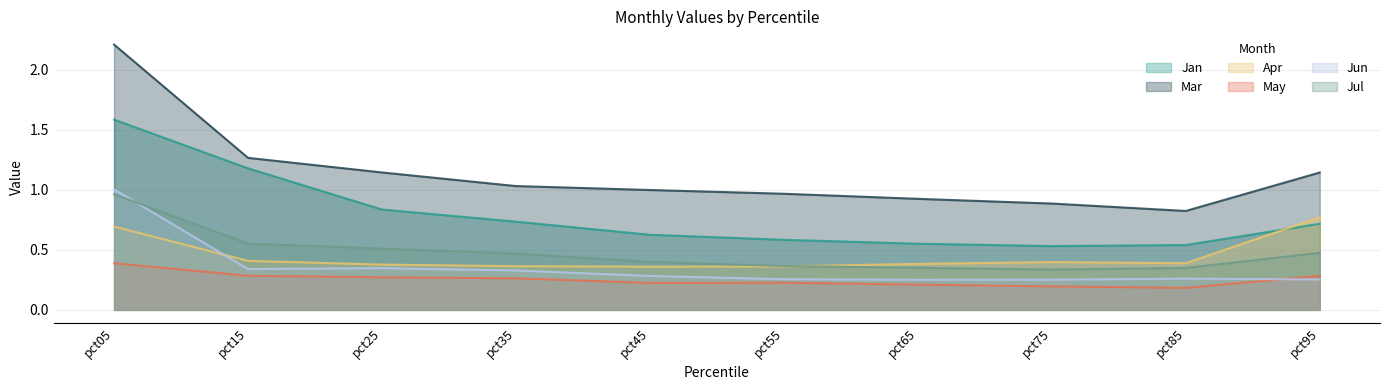

True or false: Jul and Mar cross at least once.

False